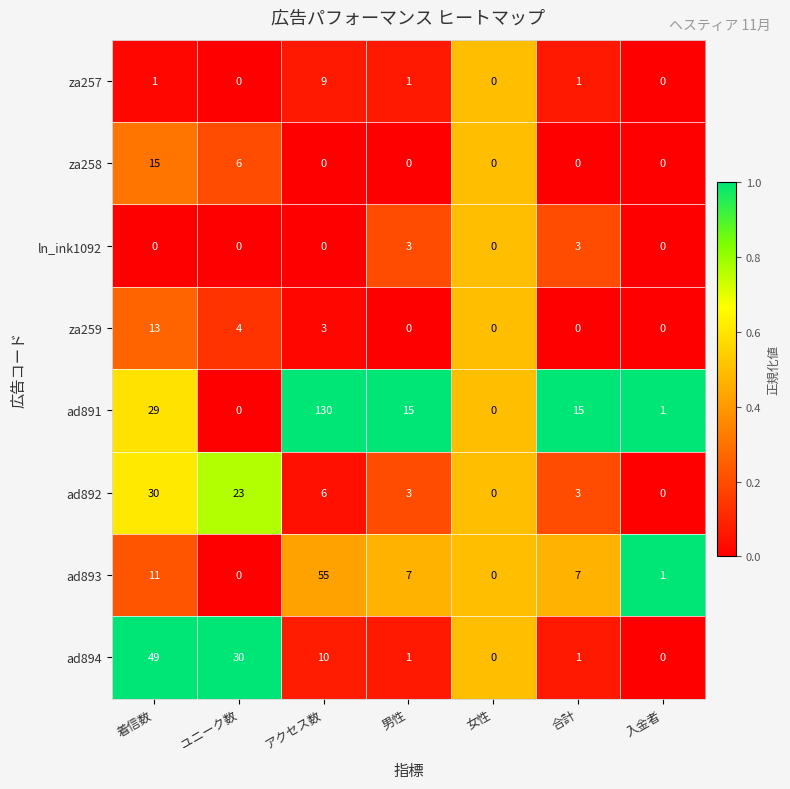

What is the maximum value shown in the chart?

130